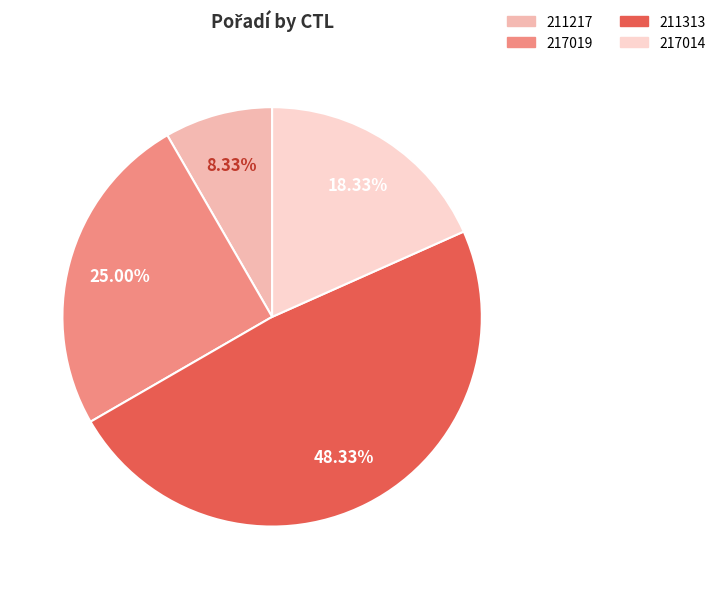

The 217014 slice represents 18% of the pie. True or false?

True